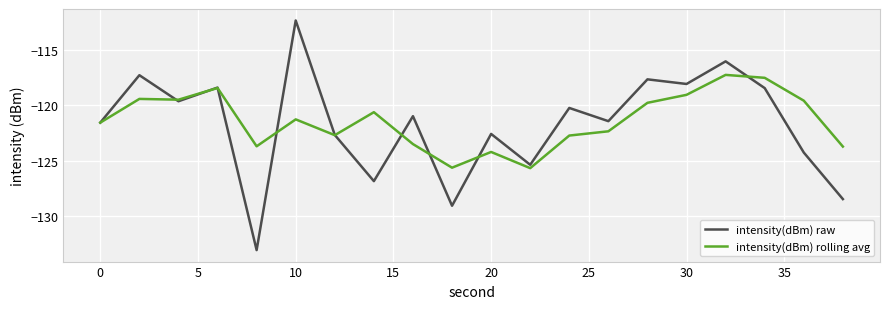

True or false: intensity(dBm) raw and intensity(dBm) rolling avg cross at least once.

True